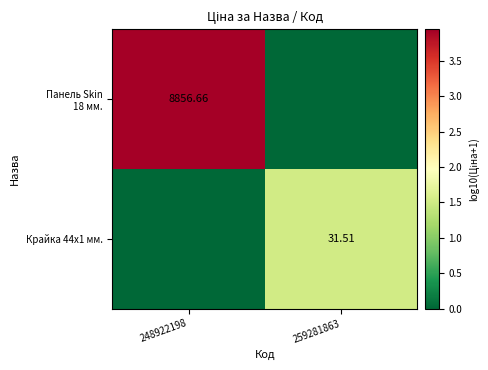

Where does the Панель Skin 18 мм. series first go above 3?

248922198